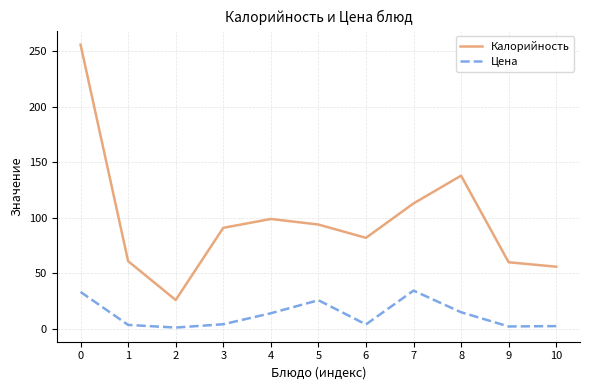

Which series has the widest spread of values?

Калорийность